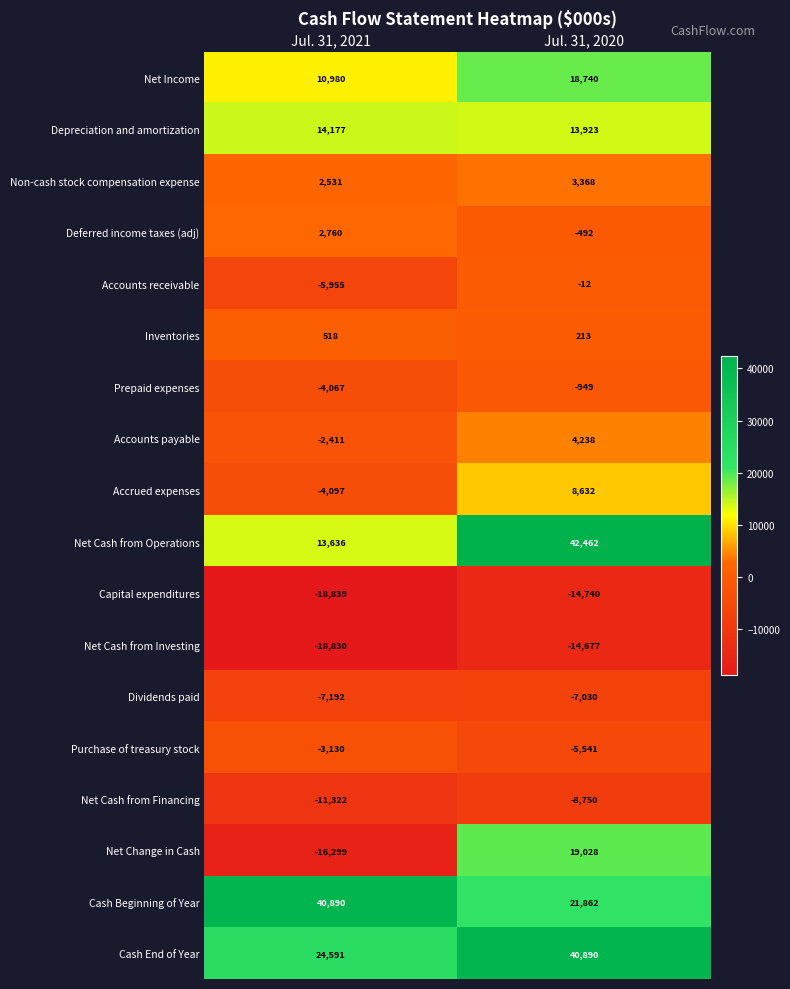

Where is Capital expenditures nearest to the value -16789?

Jul. 31, 2020